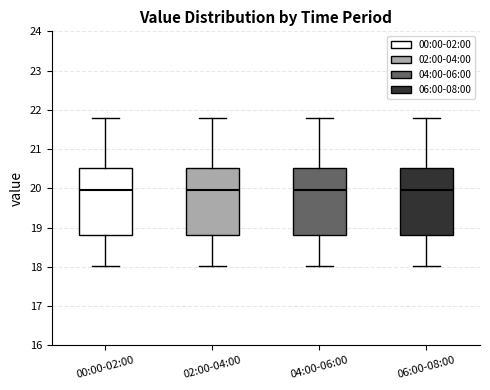

Reading left to right, read every box against the y-axis: the position of its median line, the range the box covers, and the ends of its whiskers. The values are not printed on the chart, so give them approximately, as read against the axis.

00:00-02:00: median 20.0, box 18.8 to 20.5, whiskers 18.0 to 21.8
02:00-04:00: median 20.0, box 18.8 to 20.5, whiskers 18.0 to 21.8
04:00-06:00: median 20.0, box 18.8 to 20.5, whiskers 18.0 to 21.8
06:00-08:00: median 20.0, box 18.8 to 20.5, whiskers 18.0 to 21.8